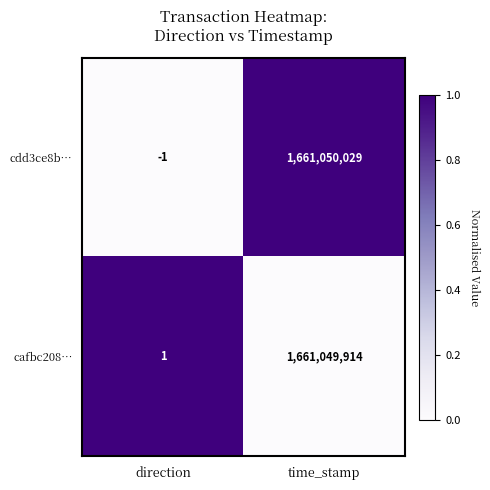

At which category is the sum across all series the highest?

time_stamp